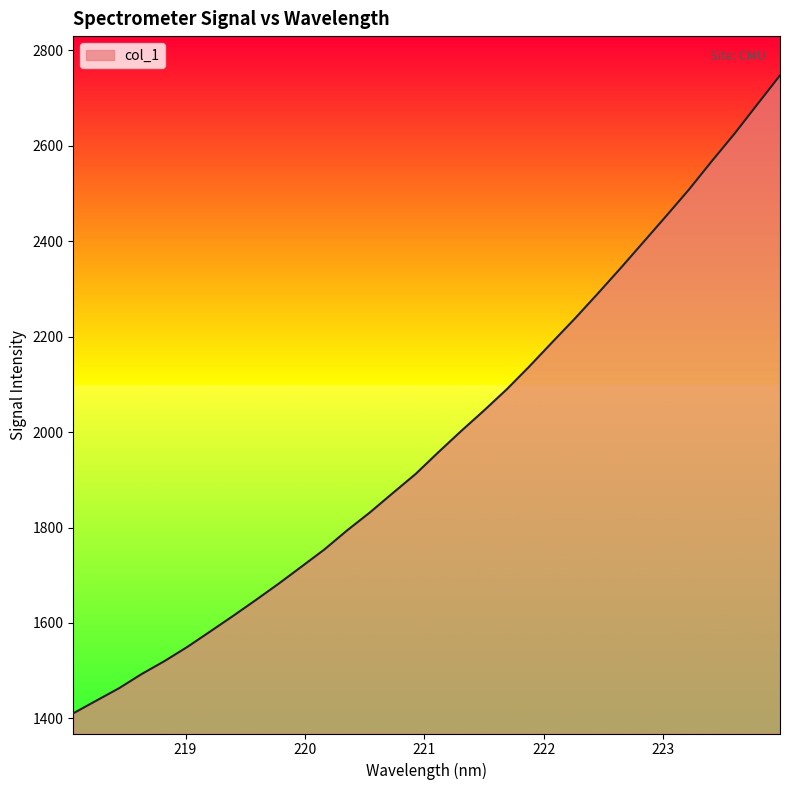

What is the difference between the maximum and minimum values?

1337.0